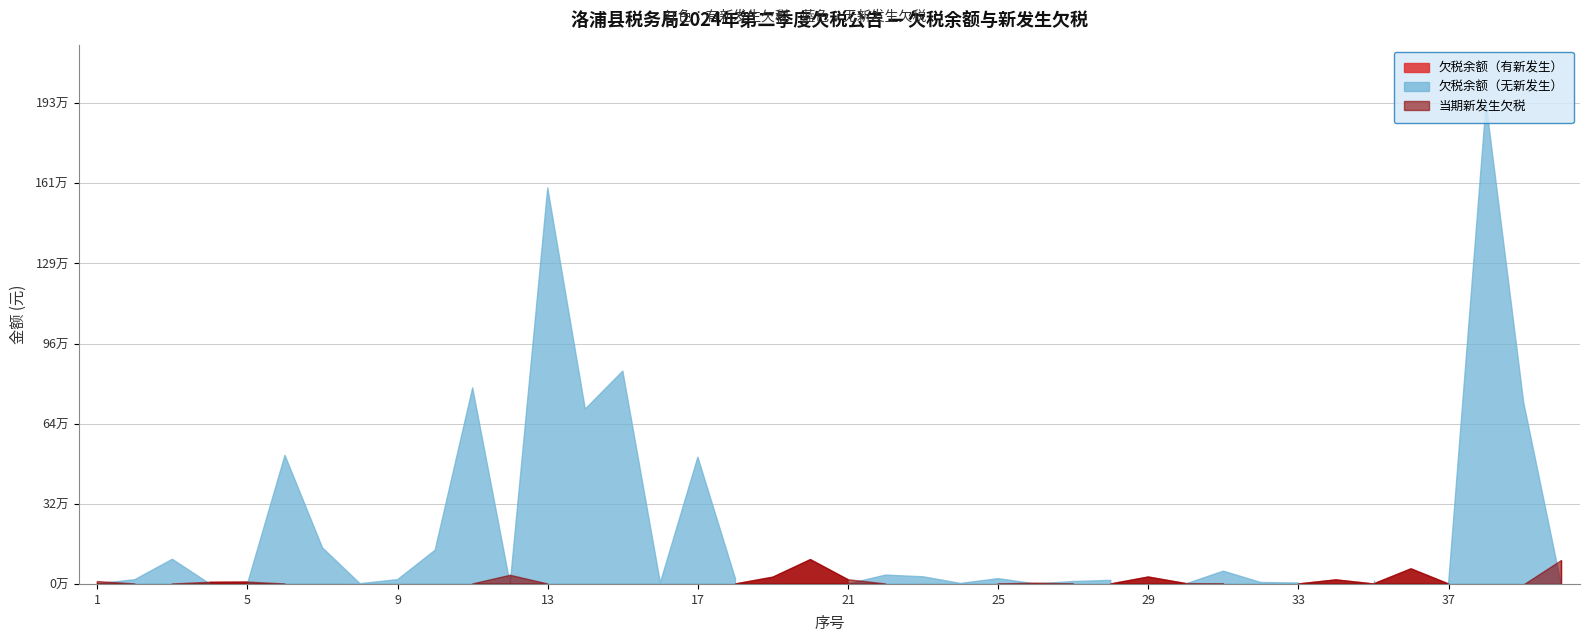

Between 36 and 40, which is larger?

40